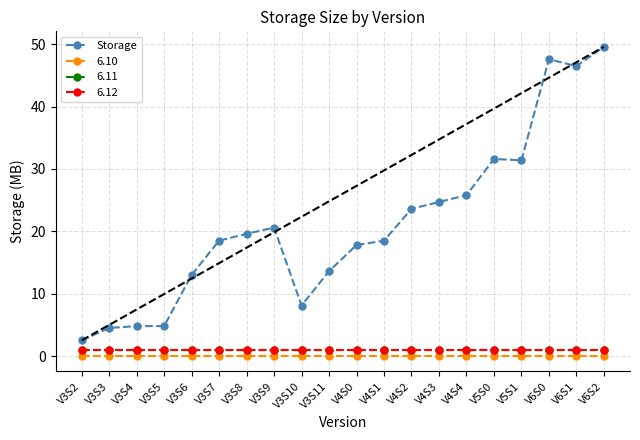

Is this an area chart (filled region under the line)?

No